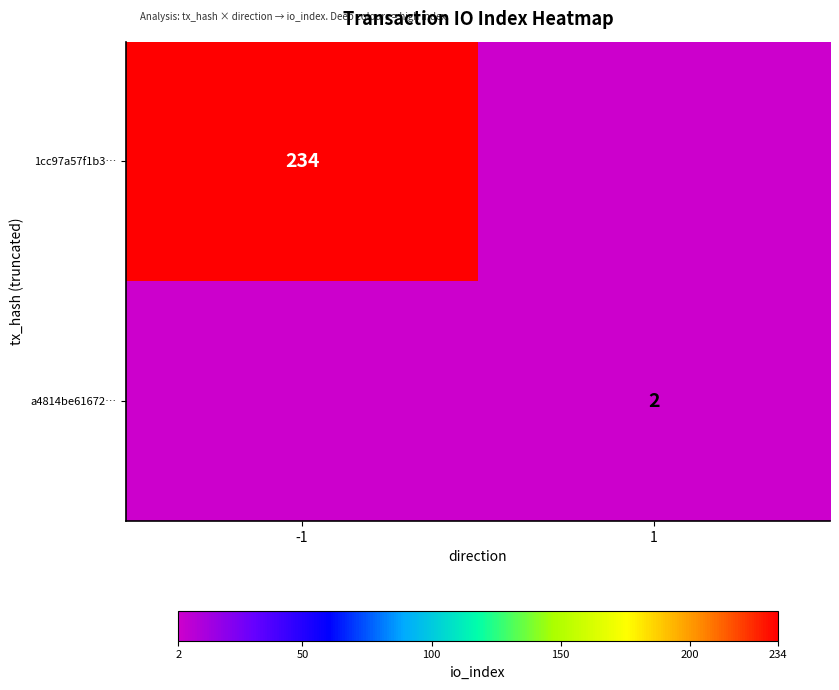

The 1cc97a57f1b3… series shows 66 at -1. True or false?

False